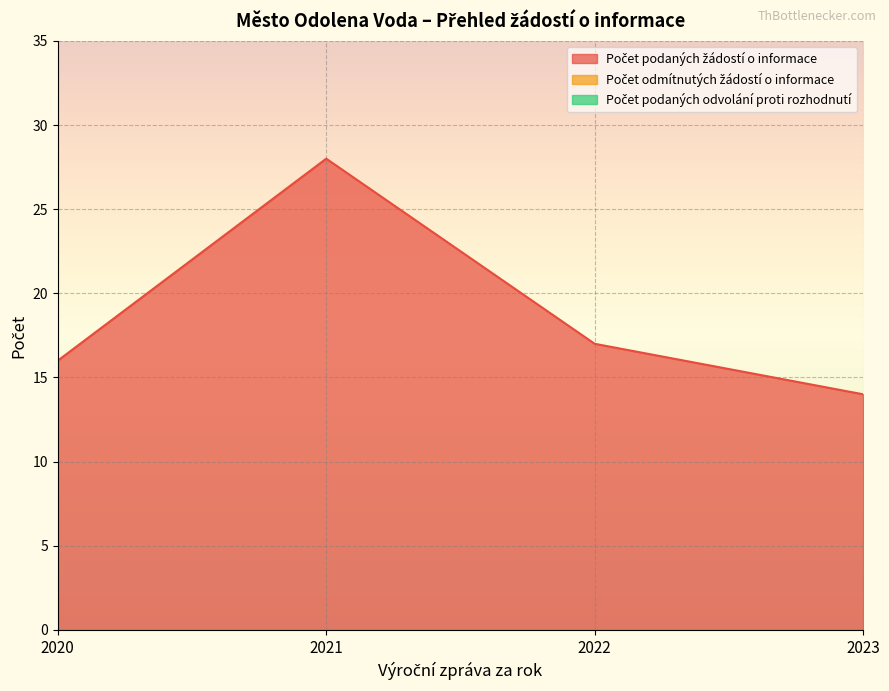

At which category is the sum across all series the highest?

2021